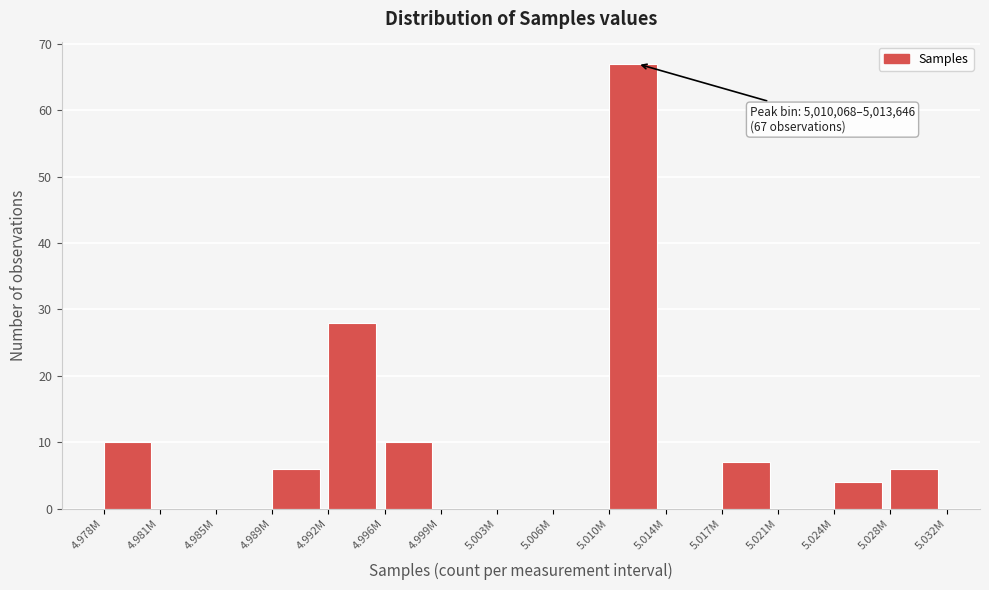

Reading left to right, transcribe all the data shown in this chart.

4.978M=10	4.981M=0	4.985M=0	4.989M=6	4.992M=28	4.996M=10	4.999M=0	5.003M=0	5.006M=0	5.010M=67	5.014M=0	5.017M=7	5.021M=0	5.024M=4	5.028M=6